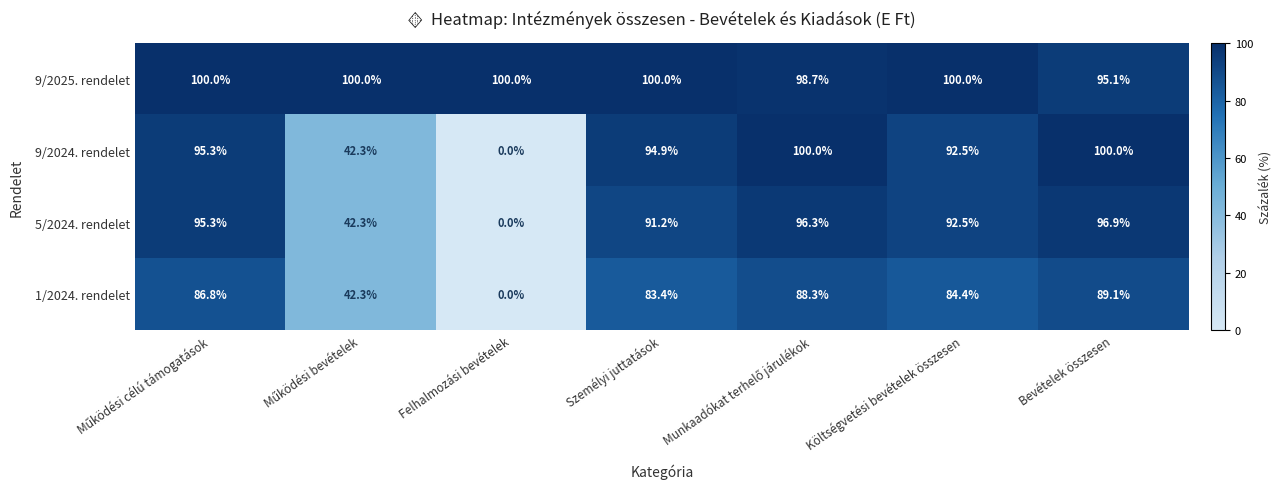

What is the average value of the 5/2024. rendelet series?

73.5